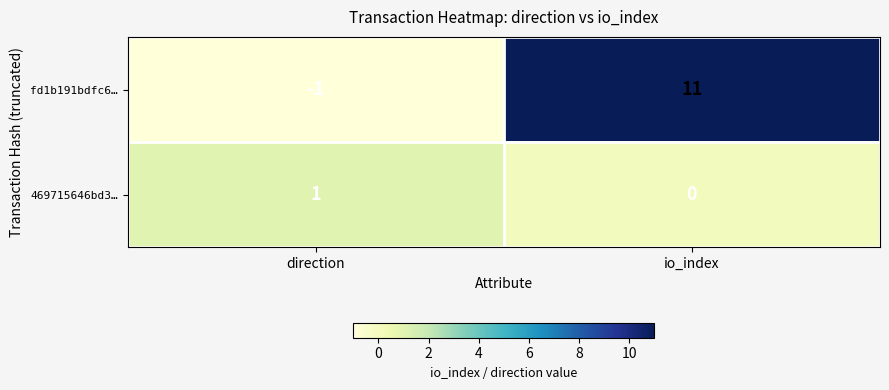

The fd1b191bdfc6… series shows -1 at direction. True or false?

True